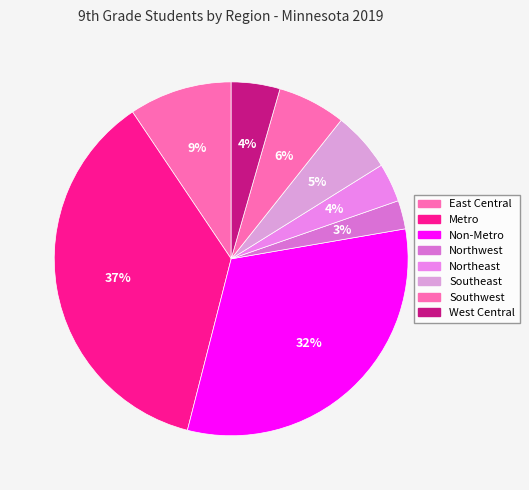

How many slices are in this pie chart?

8